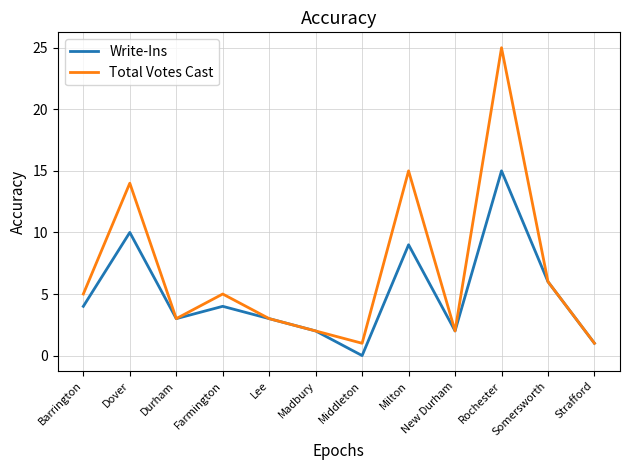

Which series has the largest range (max minus min)?

Total Votes Cast